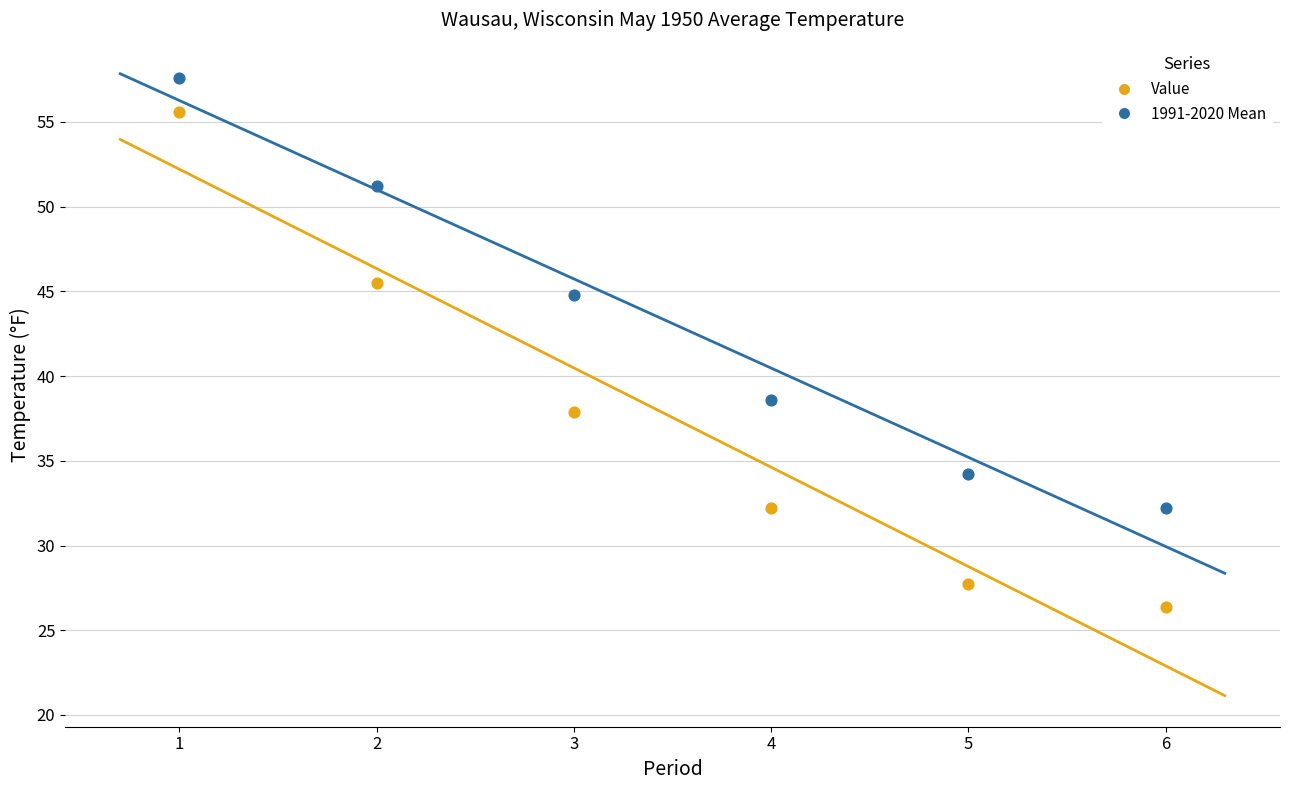

Which series has the widest spread of Y values?

Value